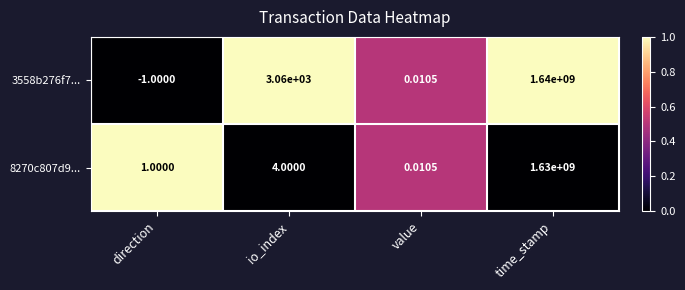

At which category does the chart reach its peak across all series?

time_stamp